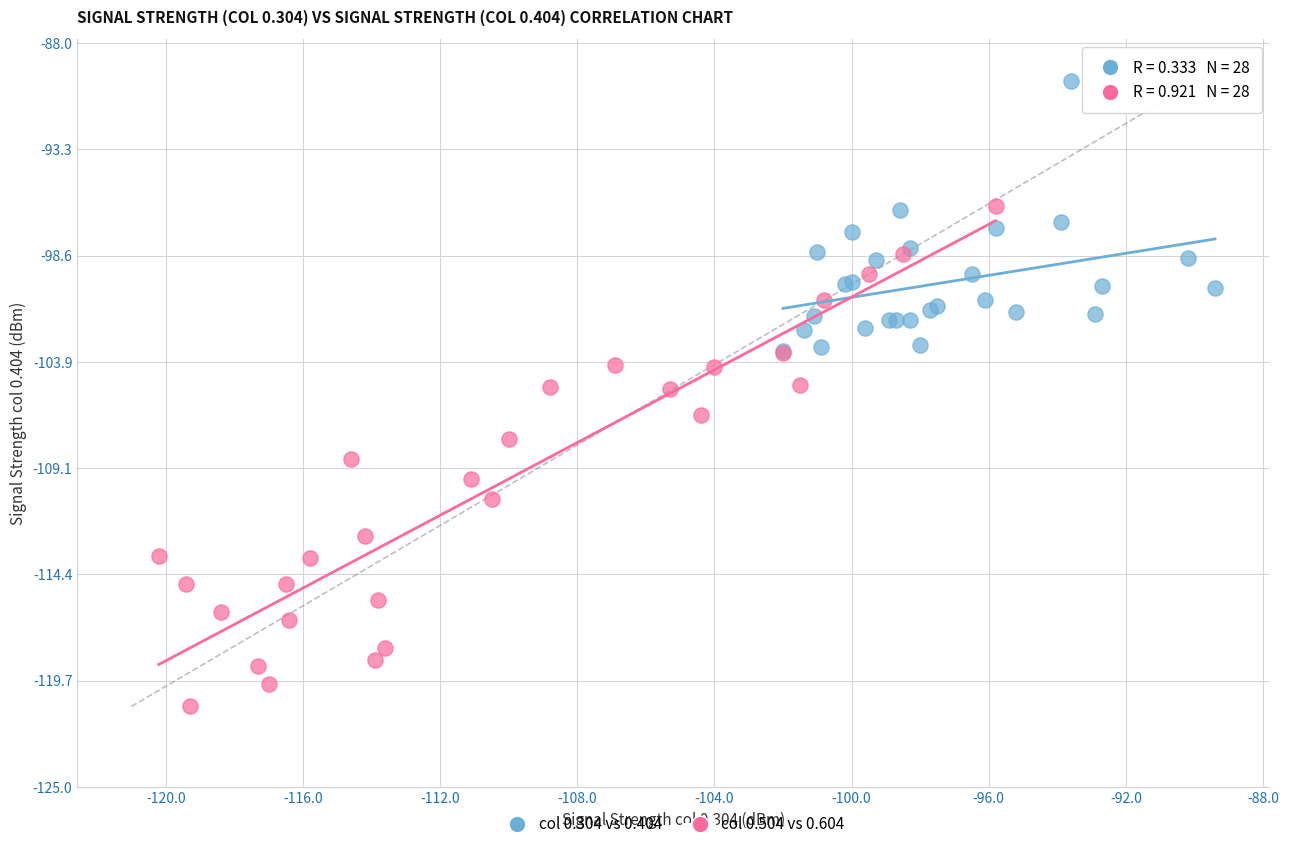

Which series contains the highest Y value?

col 0.304 vs 0.404